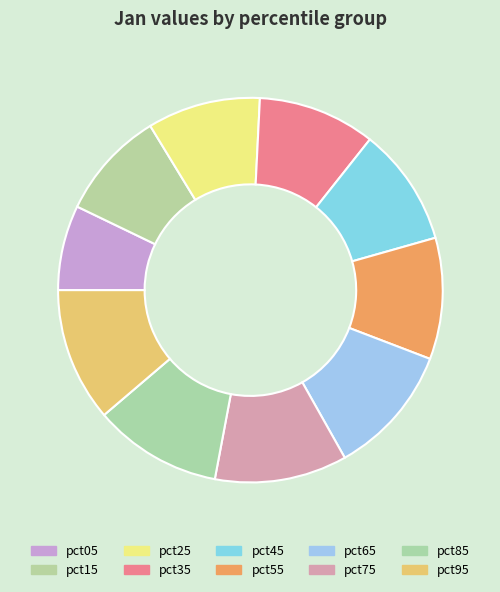

Rank the categories by value from lowest to highest.

pct05, pct15, pct25, pct35, pct45, pct55, pct85, pct65, pct75, pct95